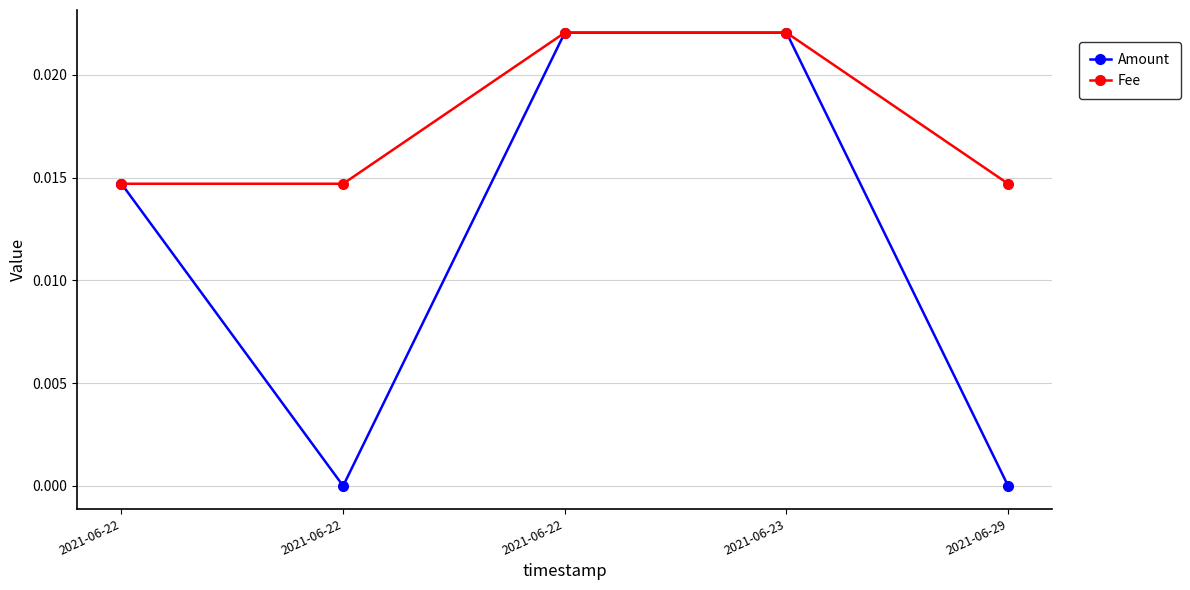

How many lines are shown in the chart?

2